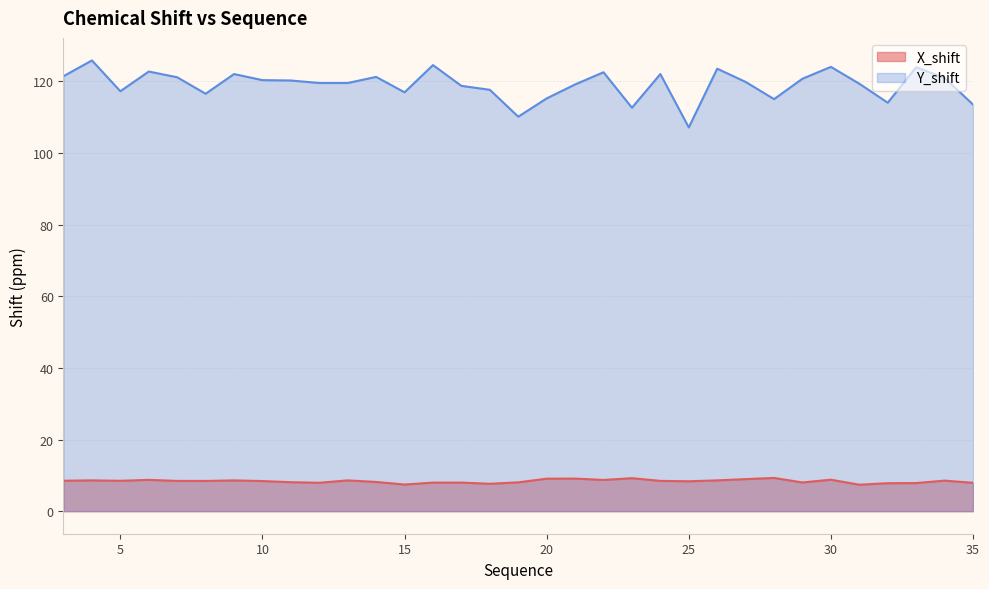

The value of X_shift at 30 is 2.9. True or false?

False